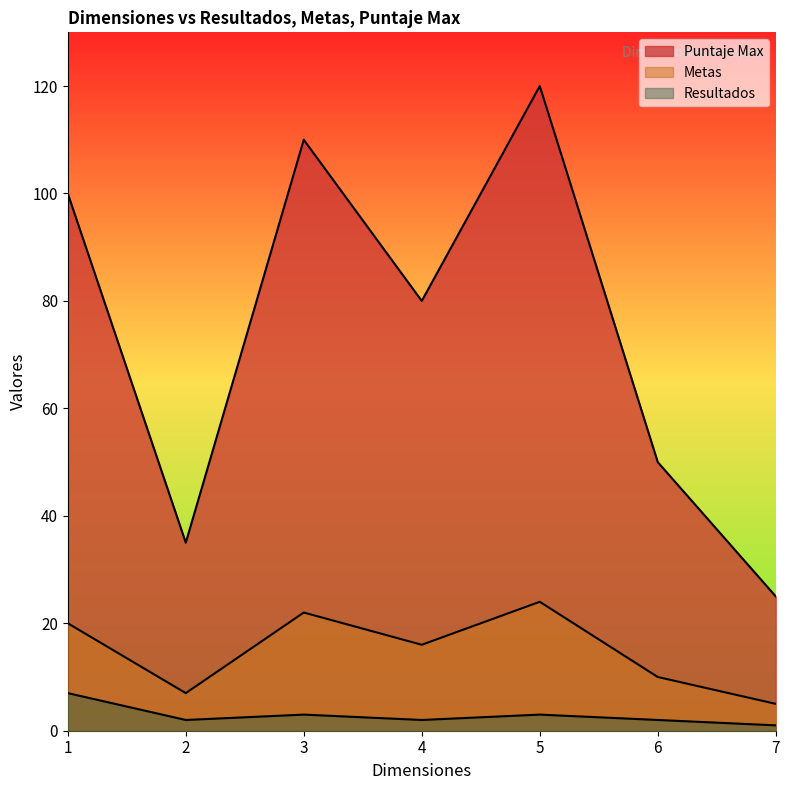

How many Metas values are between 35 and 110?

5